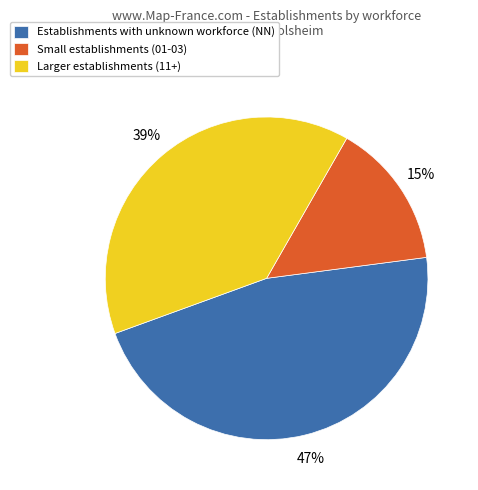

To the nearest percent, what is the average slice percentage?

33%